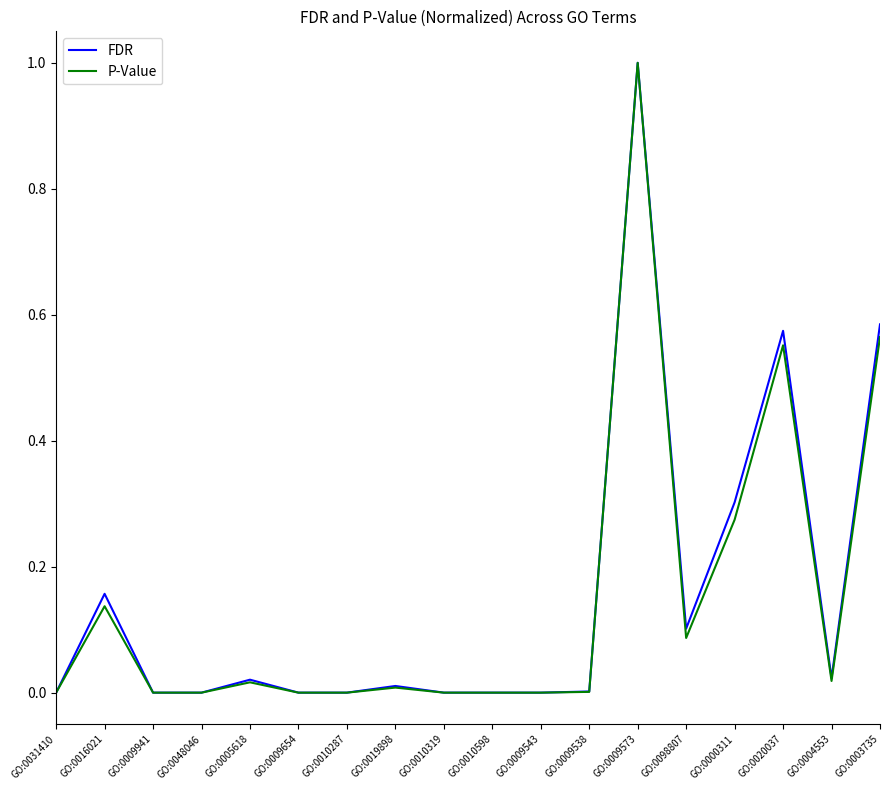

Between GO:0000311 and GO:0004553, which series saw the biggest shift?

FDR